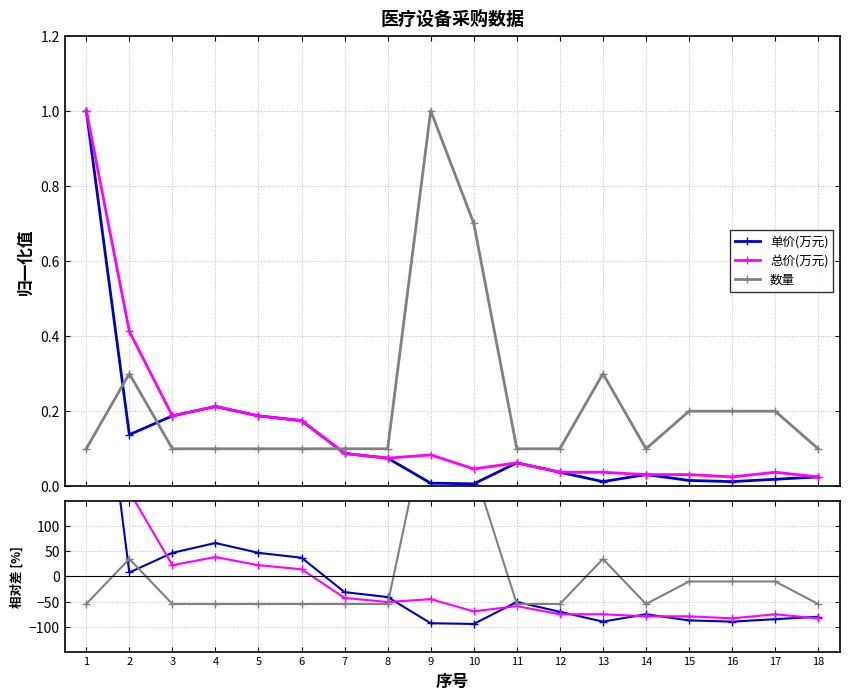

The value of 数量 at 18 is -55.0. True or false?

True